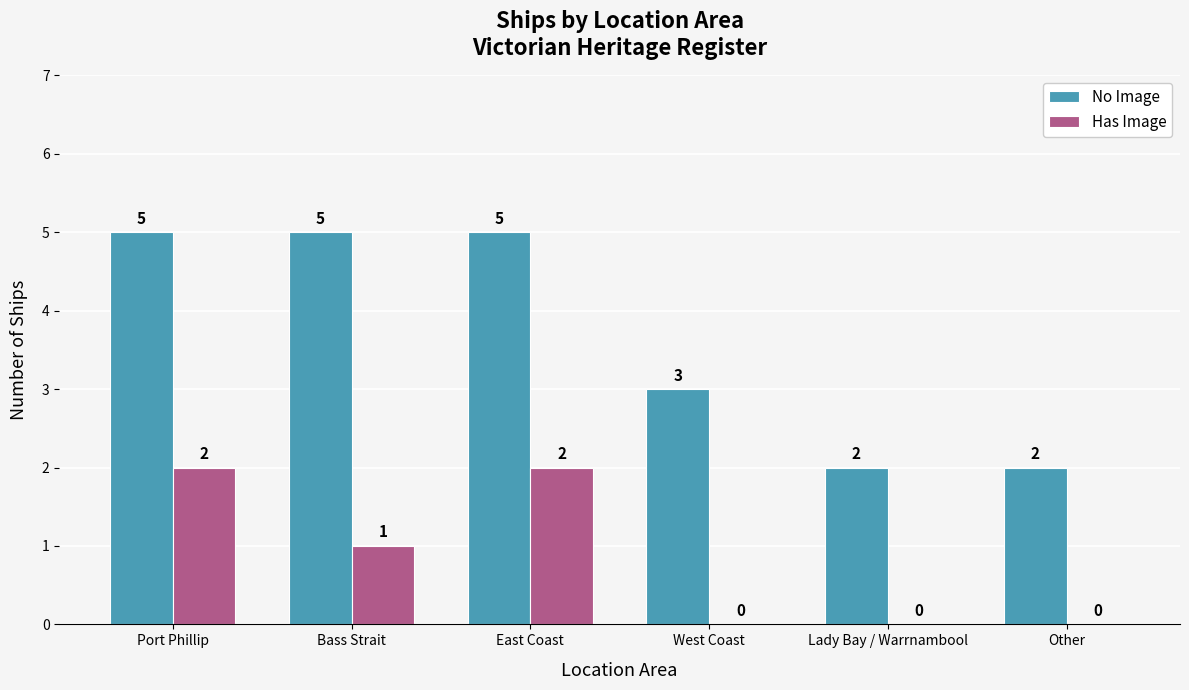

Is it true that No Image equals 1 at West Coast?

False